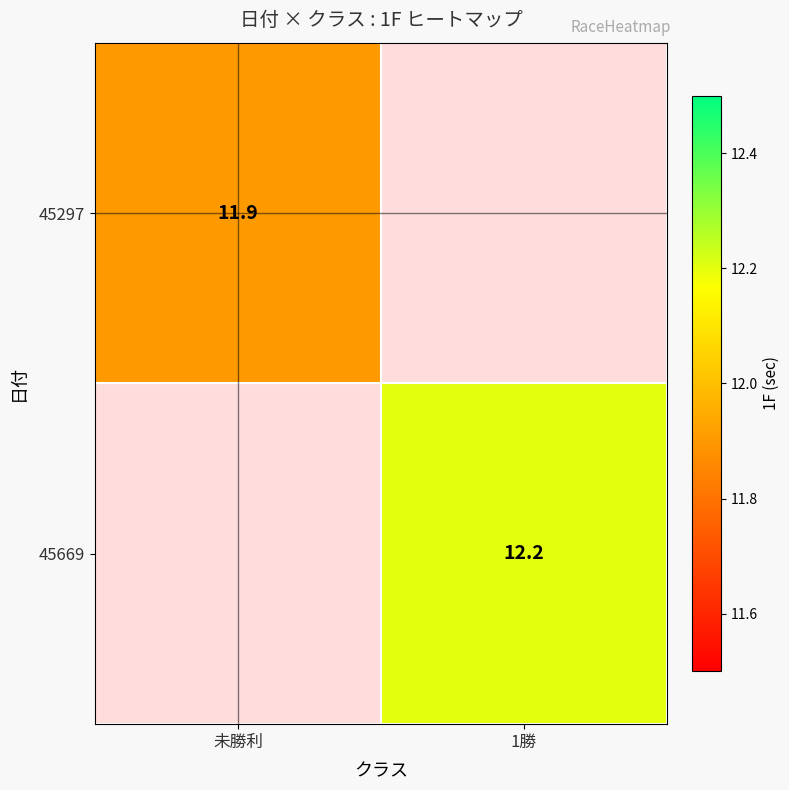

The value of 45669 at 1勝 is 12.2. True or false?

True